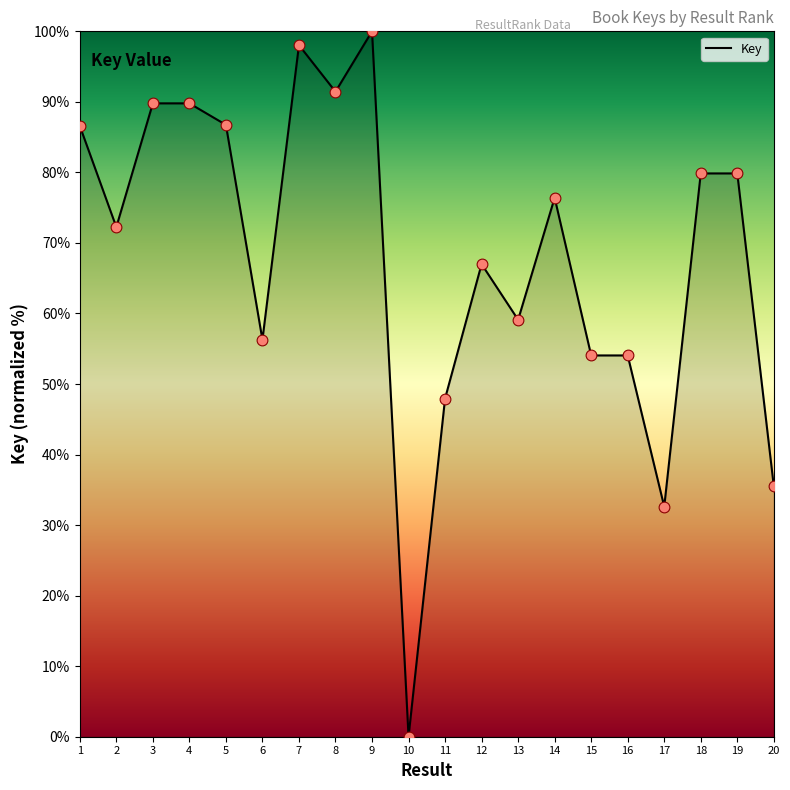

What is the ratio of the value at 4 to the value at 20?

2.5